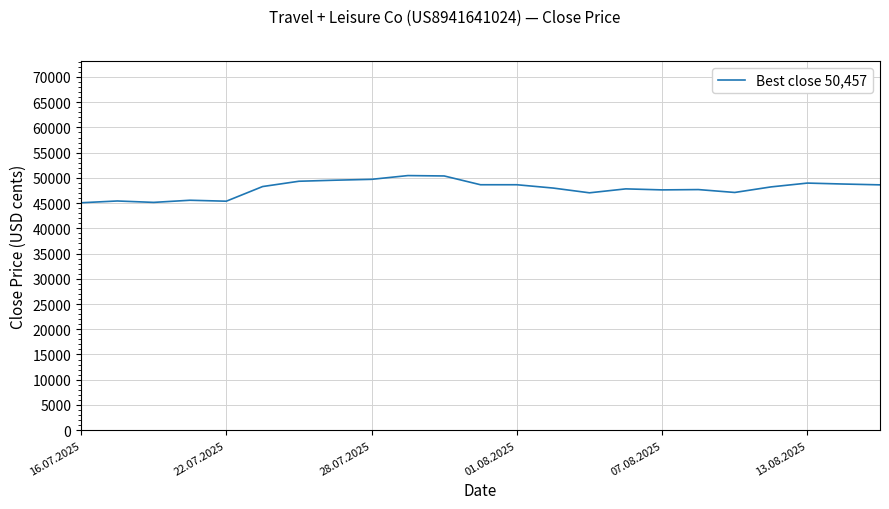

What is the smallest value displayed?

45070